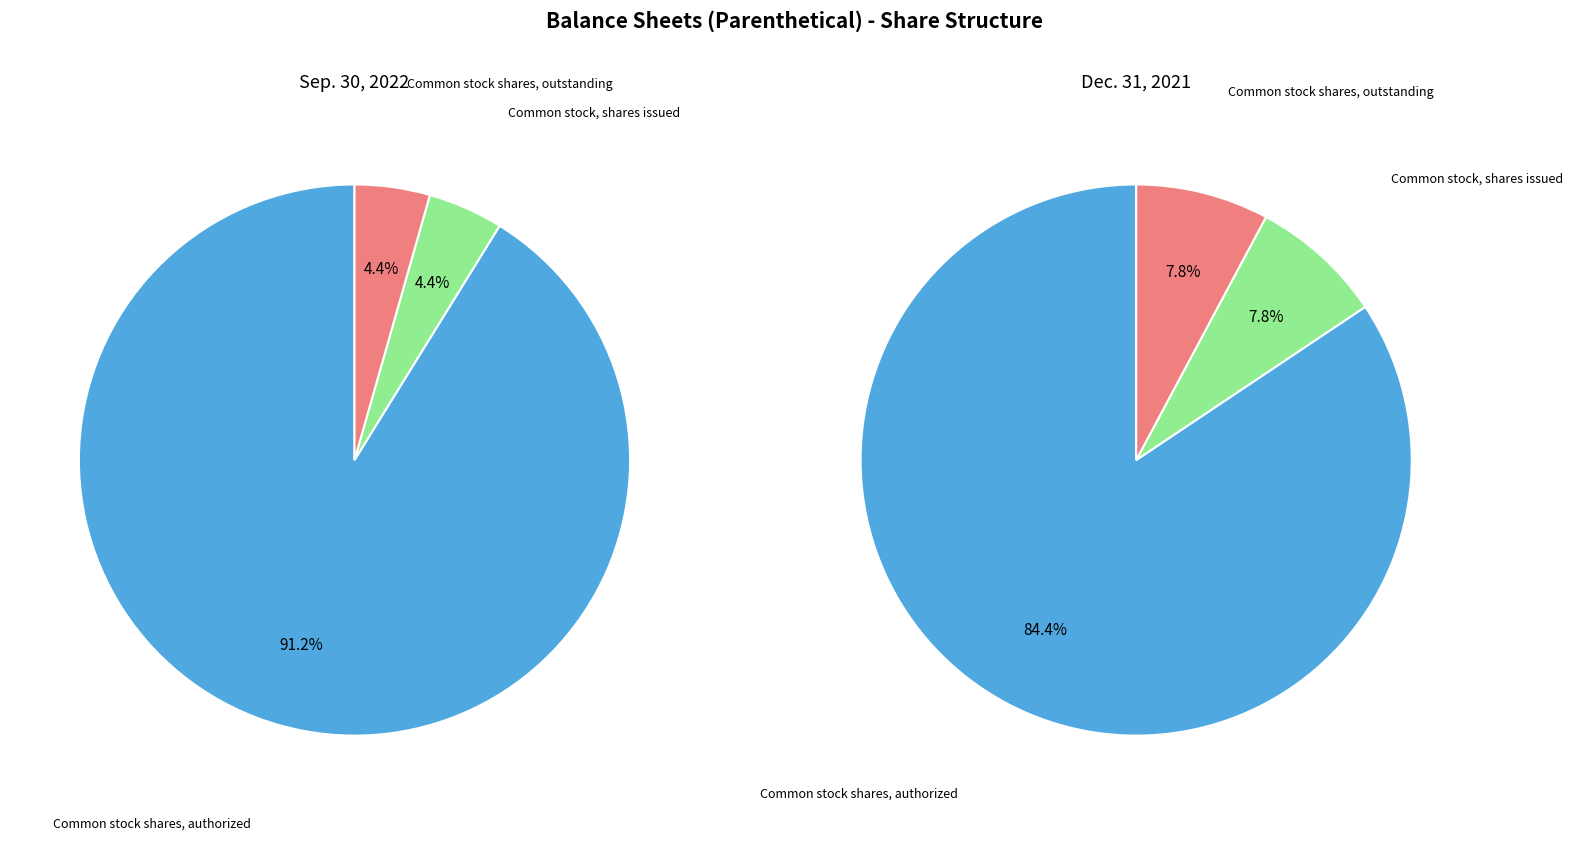

How much of the chart is everything except Common stock shares, authorized?

8.8%